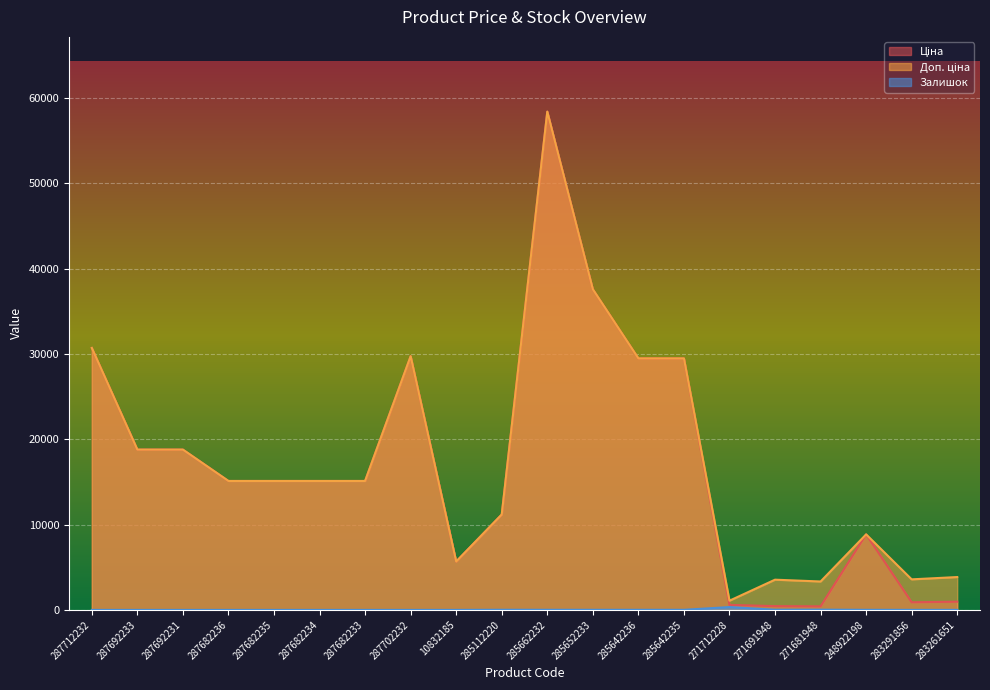

Where does the Залишок series first go above 8?

285112220